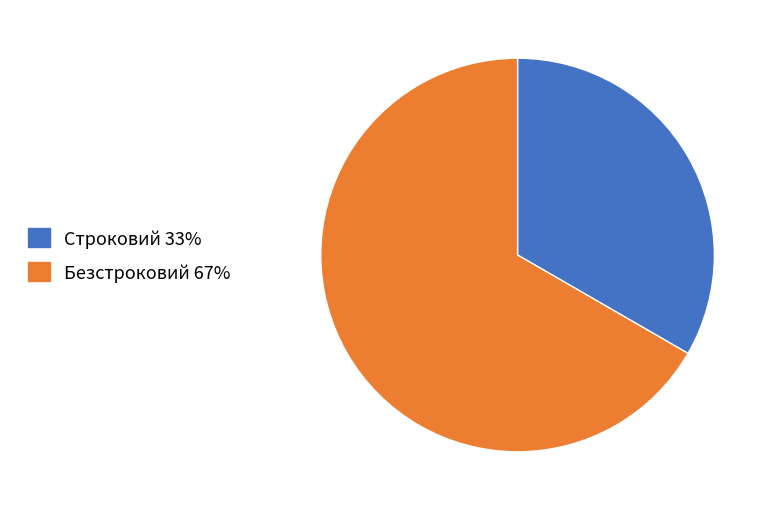

Which category has the smallest portion of the pie?

Строковий